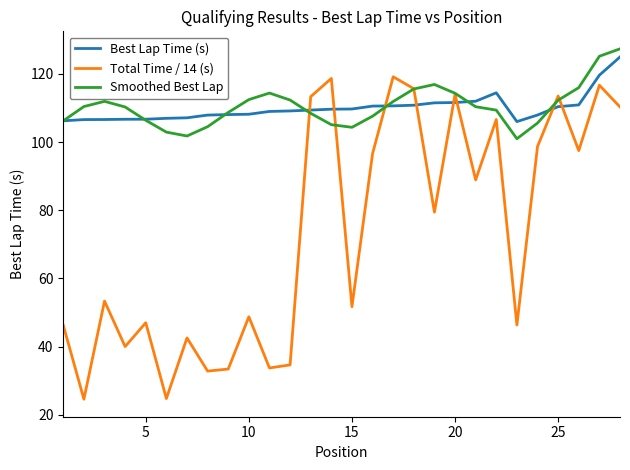

What is the average value of the Best Lap Time (s) series?

110.0